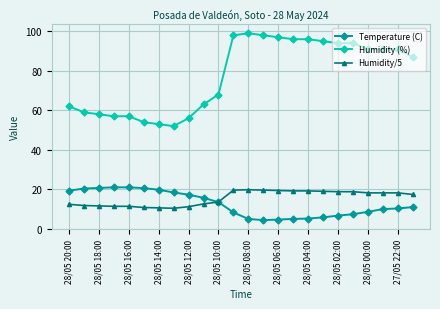

List the series in order of their peak value, highest first.

Humidity (%), Temperature (C), Humidity/5